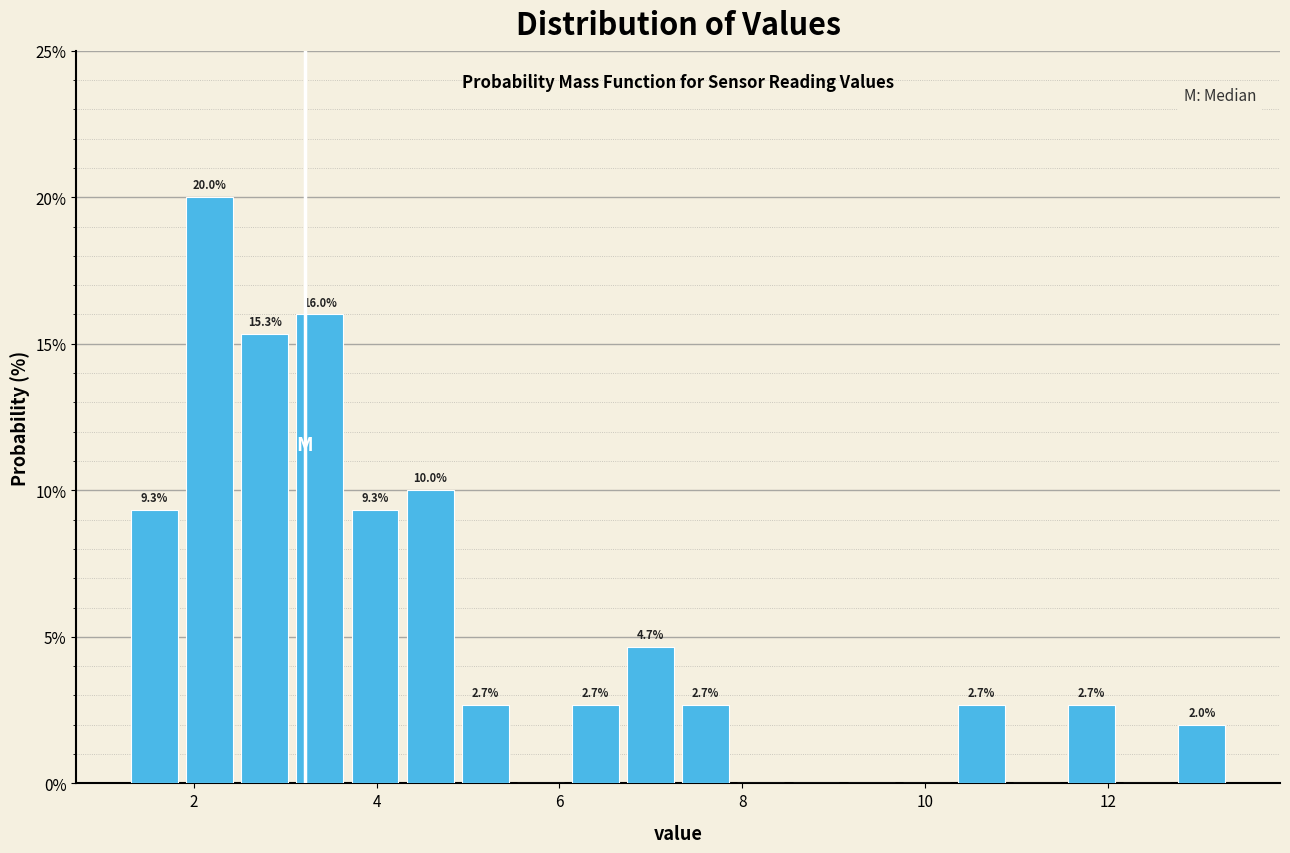

Around what value on the x-axis is the tallest bar? Give the approximate position of its centre, as read against the axis.

2.2